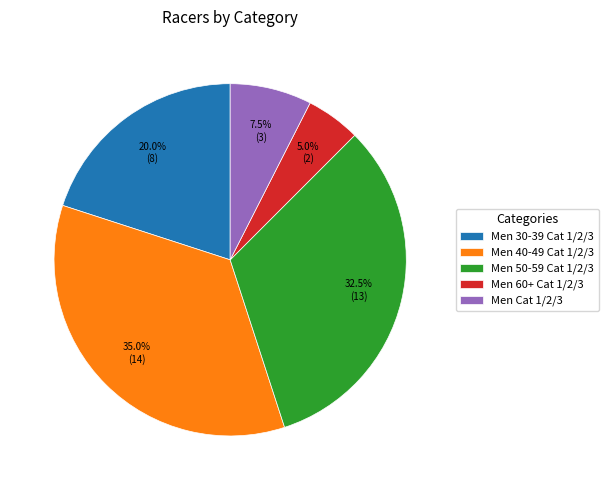

Between Men Cat 1/2/3 and Men 60+ Cat 1/2/3, which is larger?

Men Cat 1/2/3